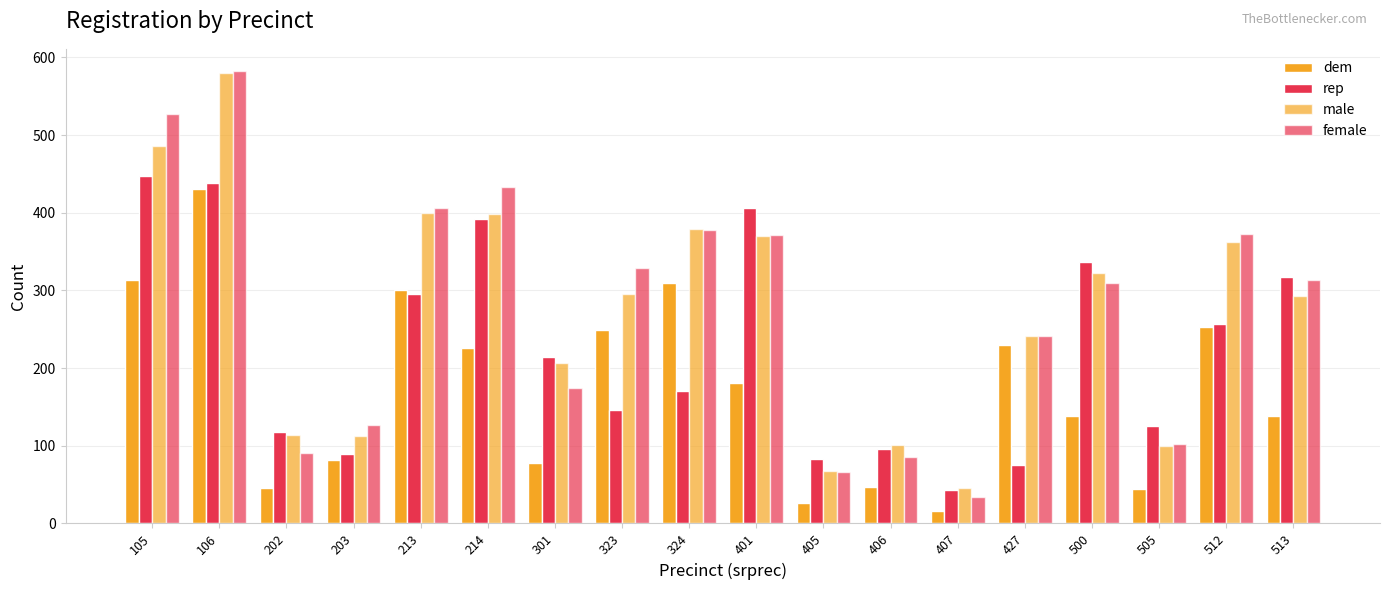

What is the maximum value for rep?

448